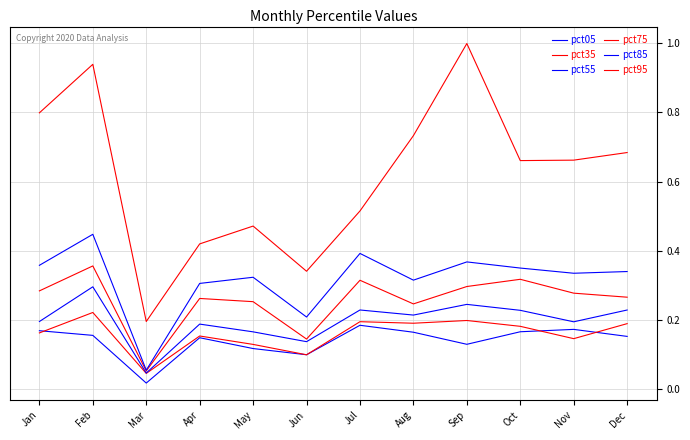

Does the chart display data point markers on the line(s)?

No